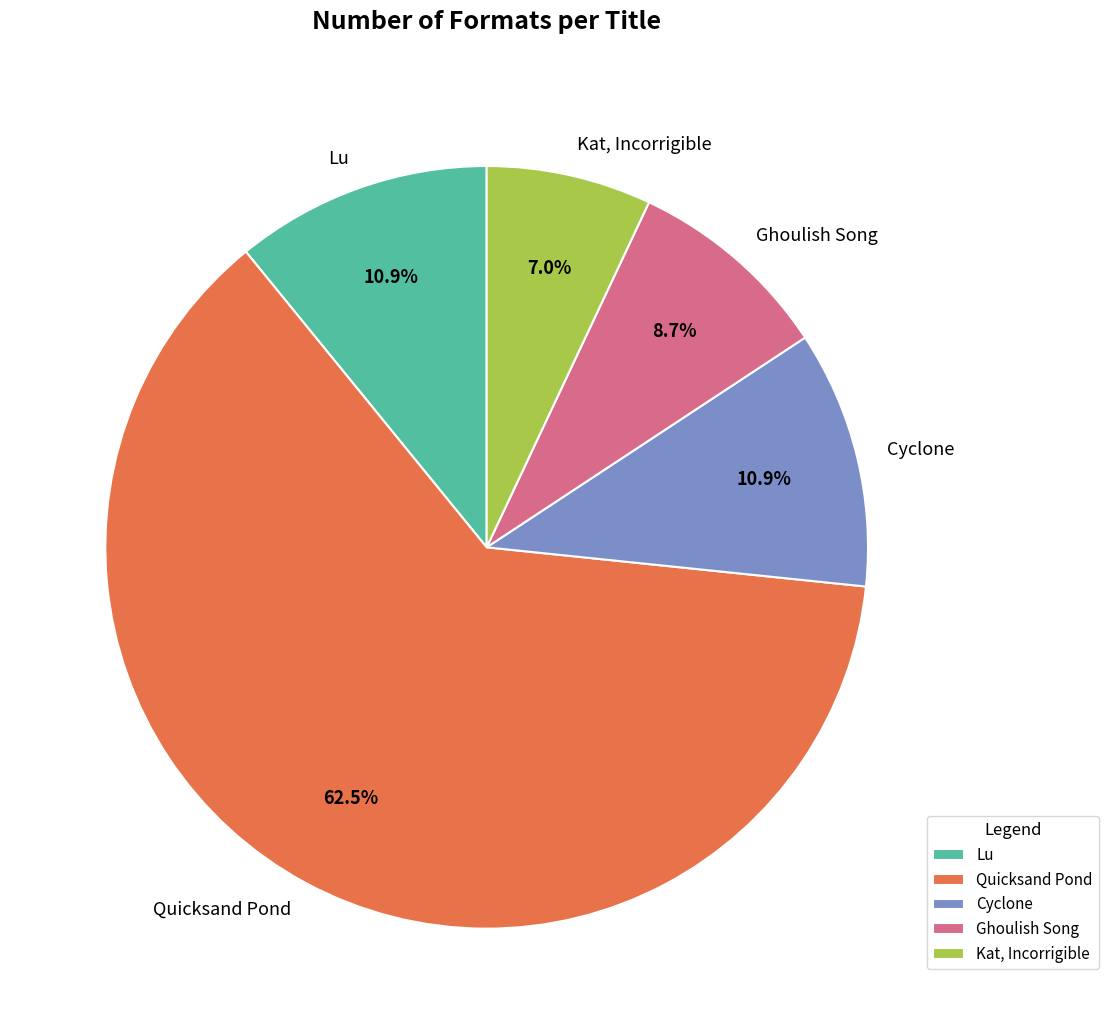

What is the majority slice?

Quicksand Pond